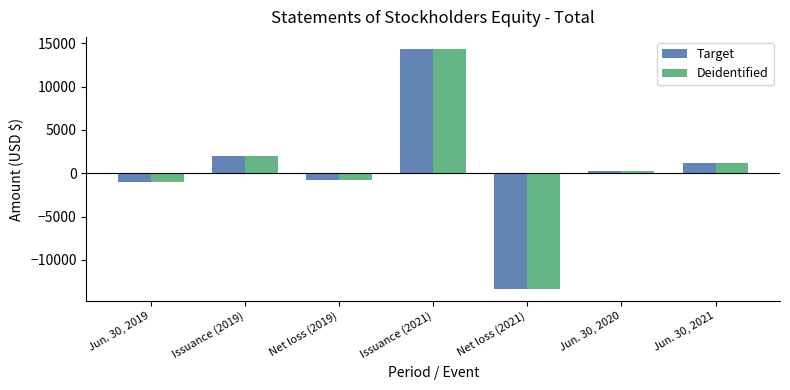

How many series are shown in this chart?

2